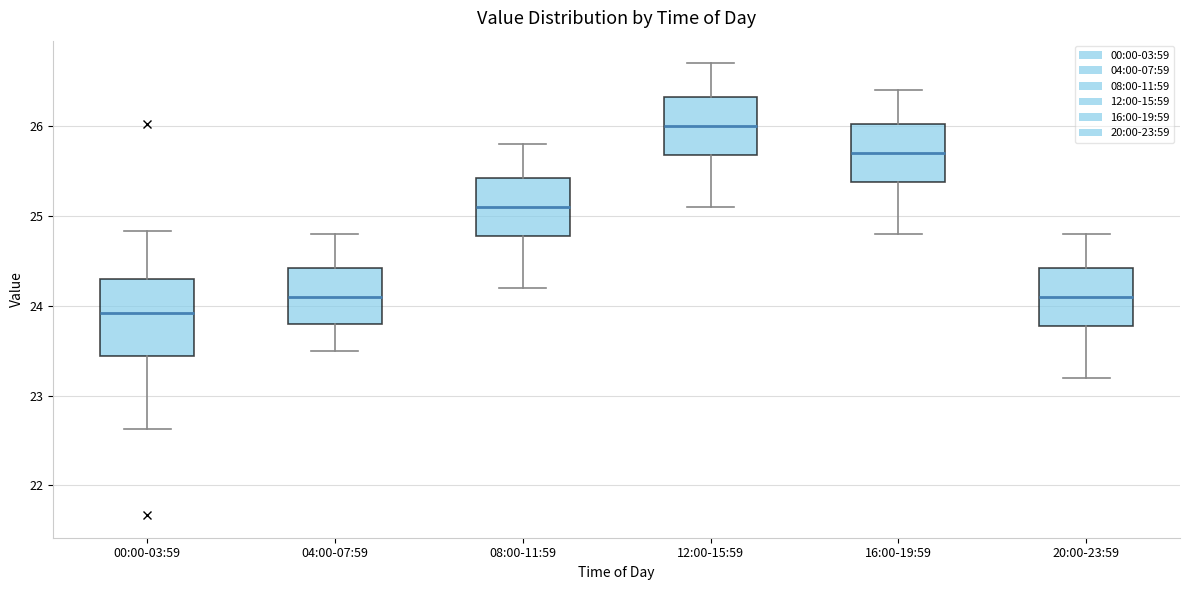

Reading left to right, read every box against the y-axis: the position of its median line, the range the box covers, and the ends of its whiskers. The values are not printed on the chart, so give them approximately, as read against the axis.

00:00-03:59: median 23.9, box 23.4 to 24.3, whiskers 22.6 to 24.8
04:00-07:59: median 24.1, box 23.8 to 24.4, whiskers 23.5 to 24.8
08:00-11:59: median 25.1, box 24.8 to 25.4, whiskers 24.2 to 25.8
12:00-15:59: median 26.0, box 25.7 to 26.3, whiskers 25.1 to 26.7
16:00-19:59: median 25.7, box 25.4 to 26.0, whiskers 24.8 to 26.4
20:00-23:59: median 24.1, box 23.8 to 24.4, whiskers 23.2 to 24.8